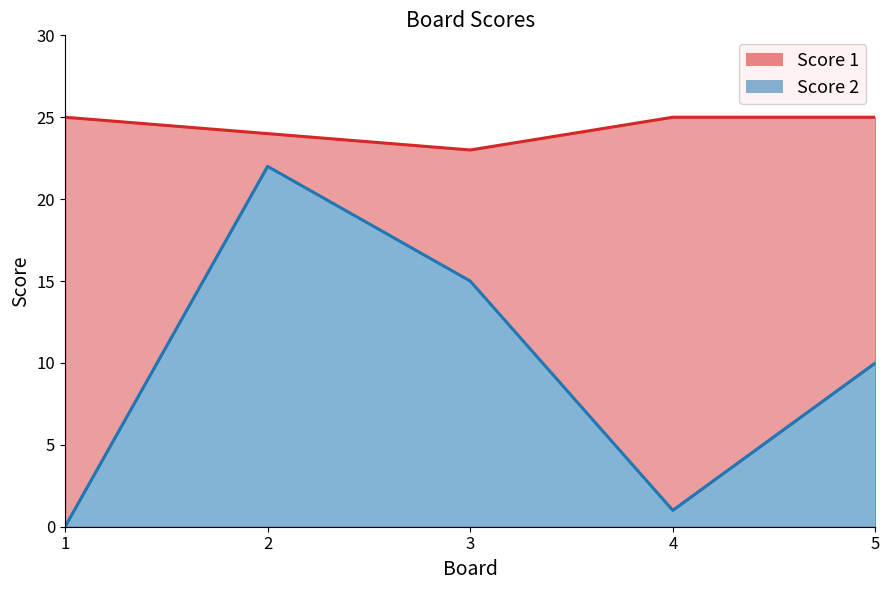

How many Score 1 values are between 24 and 25?

4